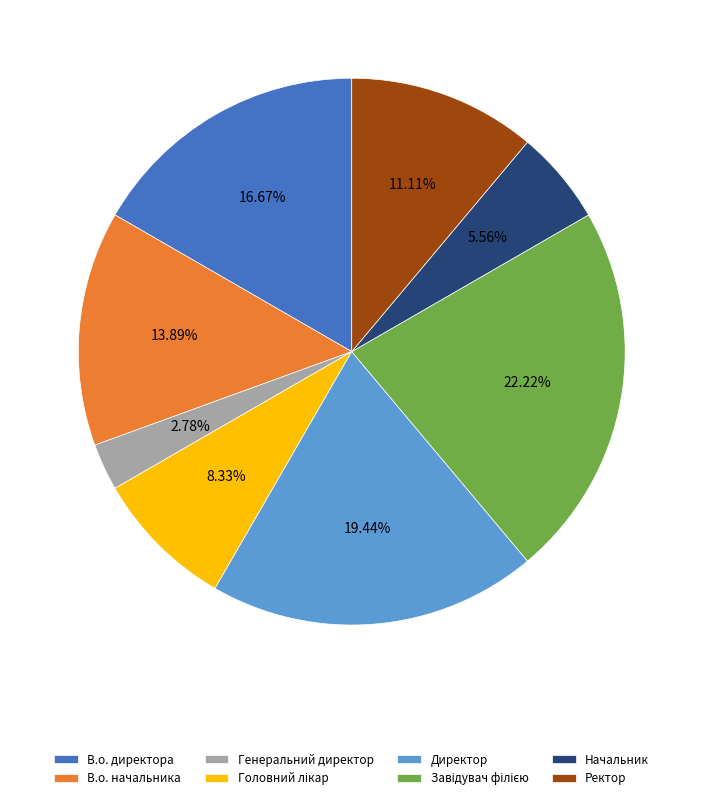

True or false: Генеральний директор accounts for 3% of the total.

True